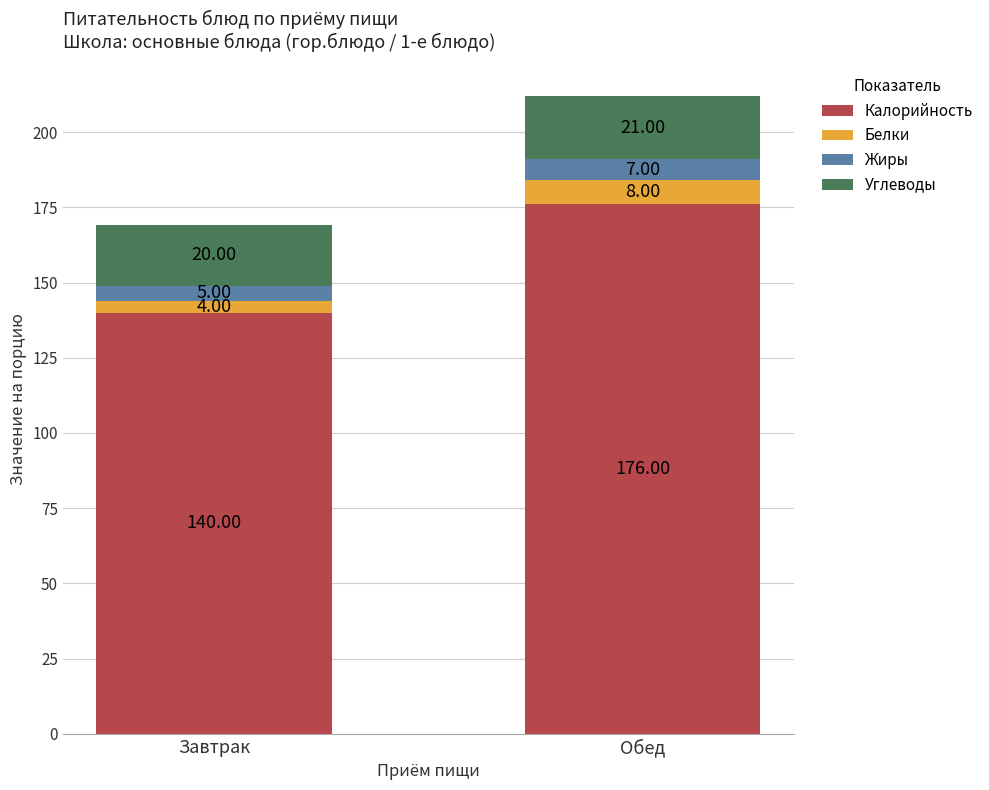

At which label is Калорийность closest to 158?

Завтрак